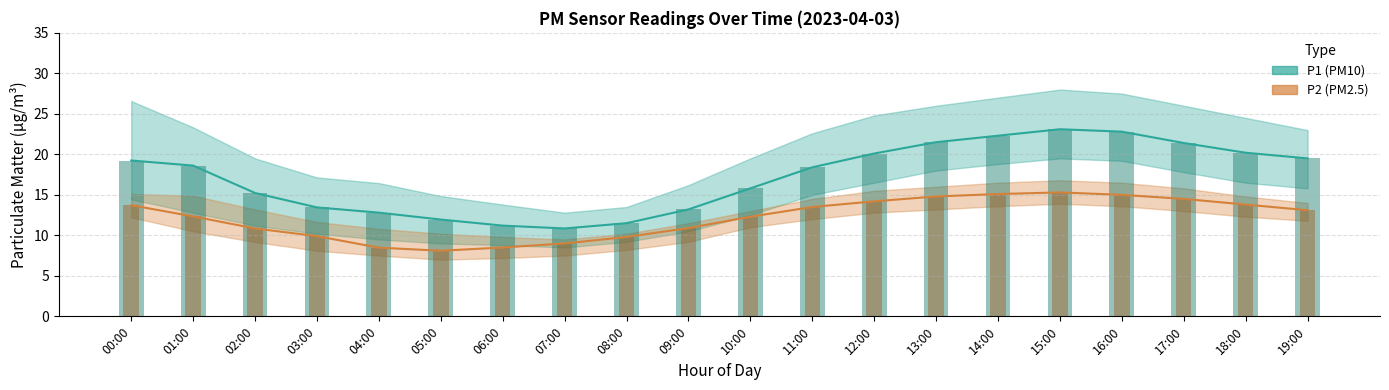

At which label does P2 bar reach its peak?

15:00